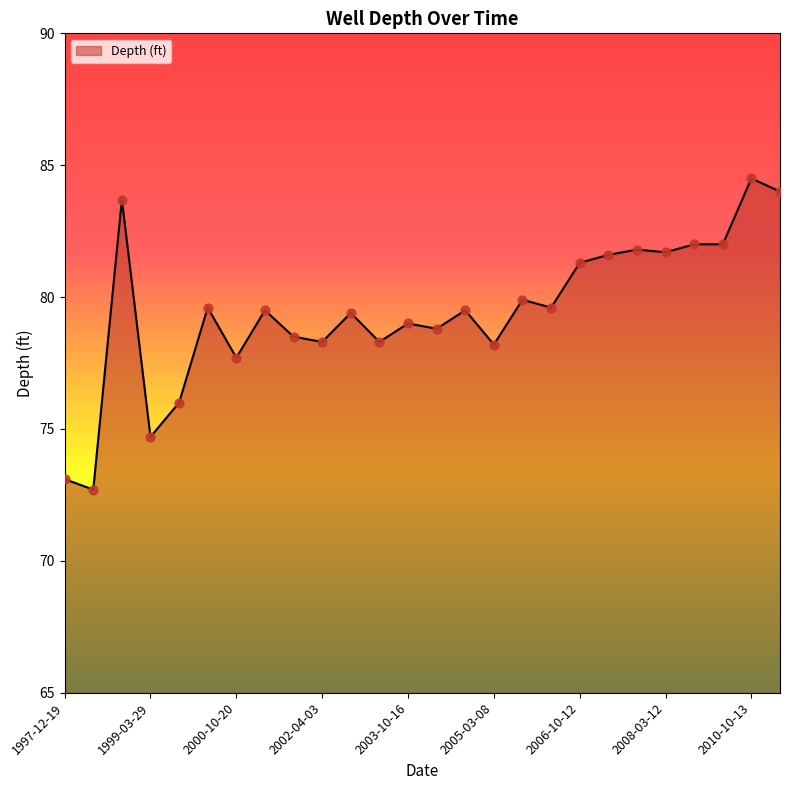

What is the smallest value displayed?

72.7